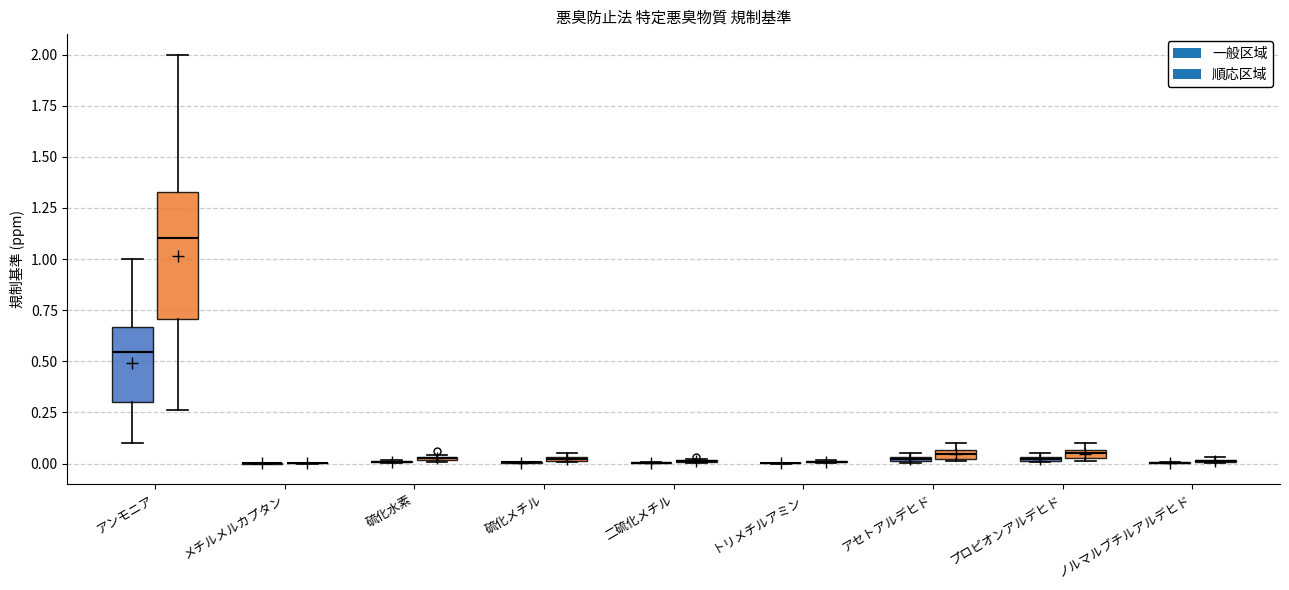

What are all the series names shown in the legend?

一般区域, 順応区域